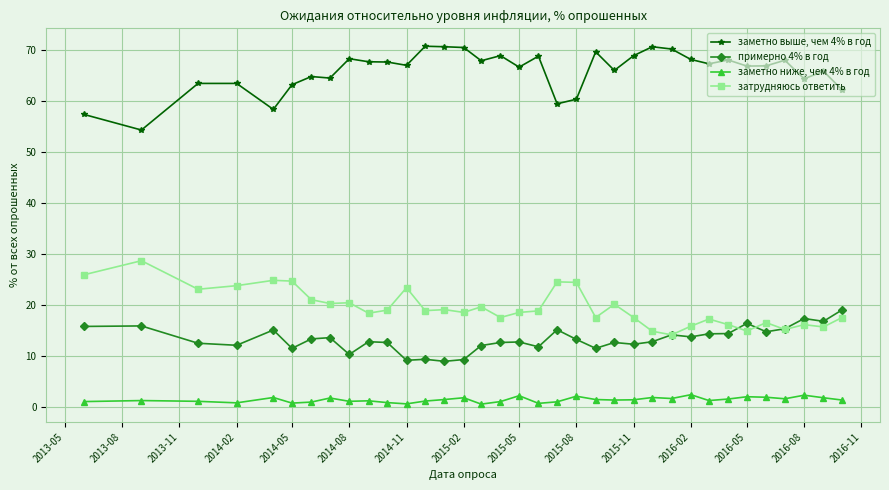

True or false: заметно ниже, чем 4% в год and примерно 4% в год cross at least once.

False